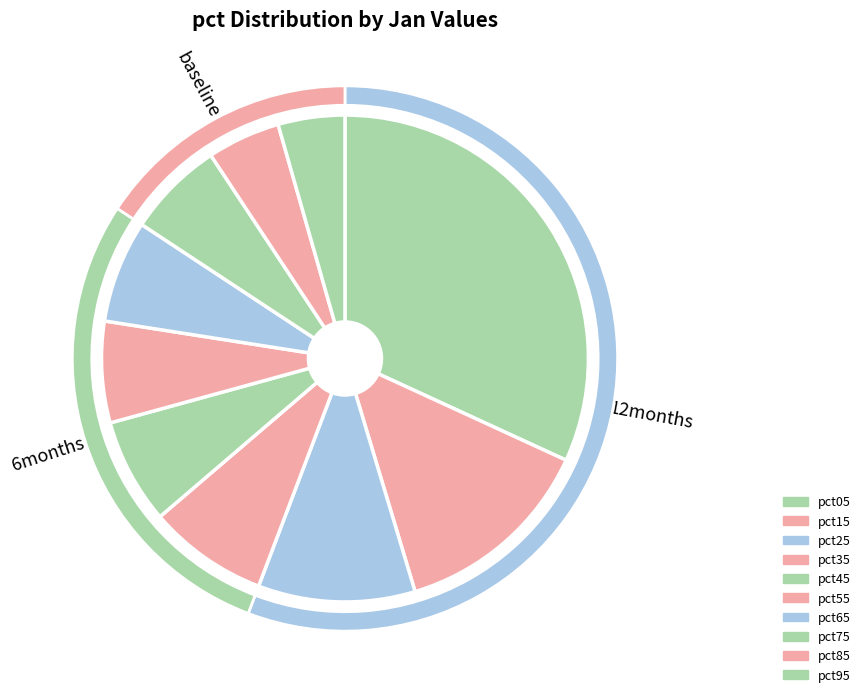

Count the number of slices in the pie.

10